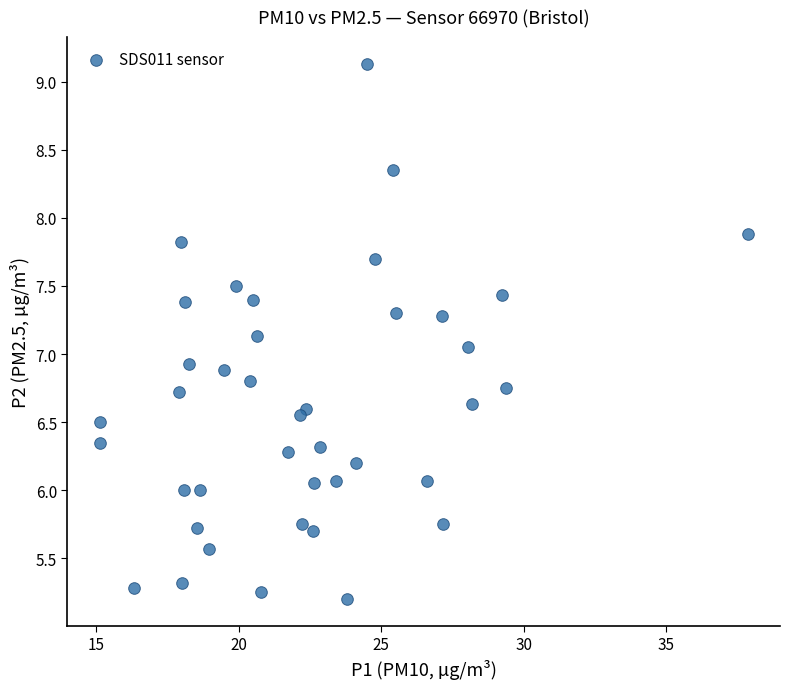

What is the range of X values (max minus min)?

22.7